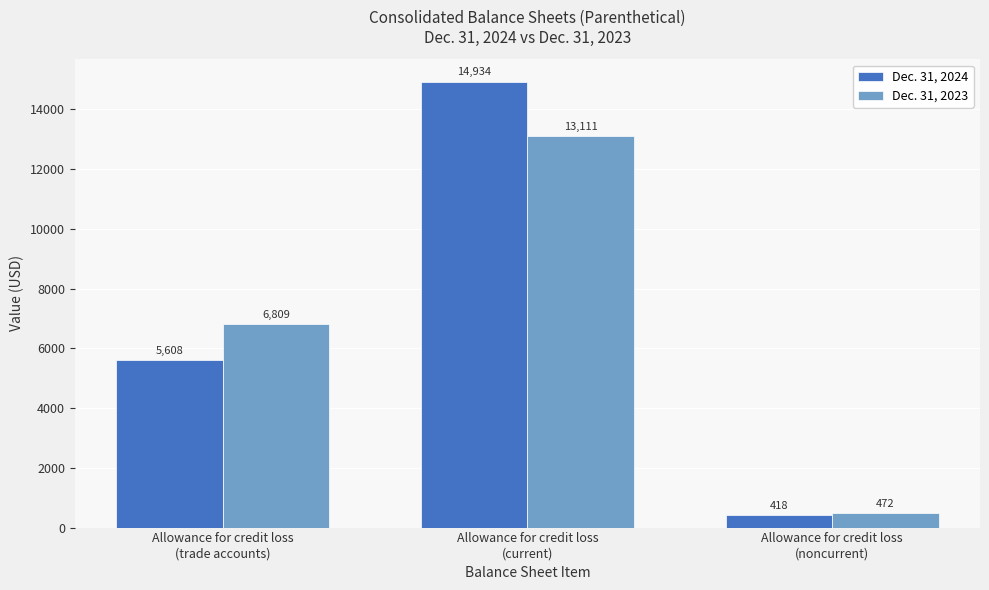

Which series has the largest range (max minus min)?

Dec. 31, 2024